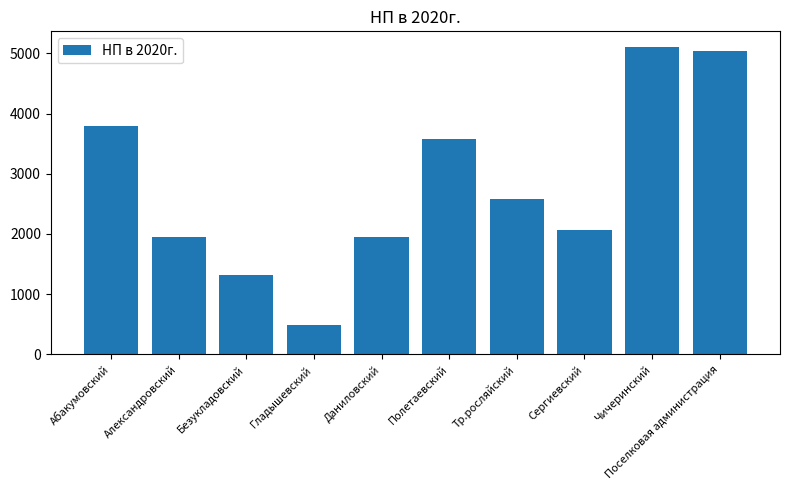

What is the minimum value shown in the chart?

495.0